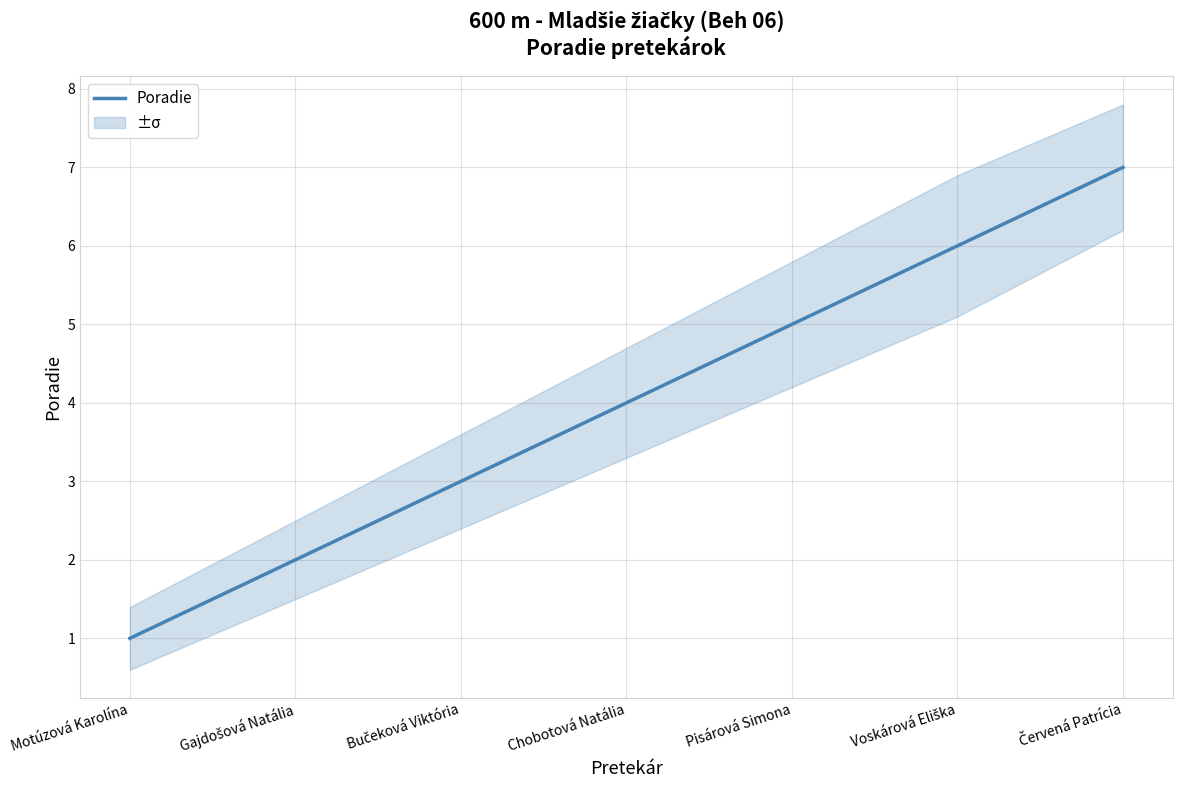

What is the difference between the second highest and minimum values?

5